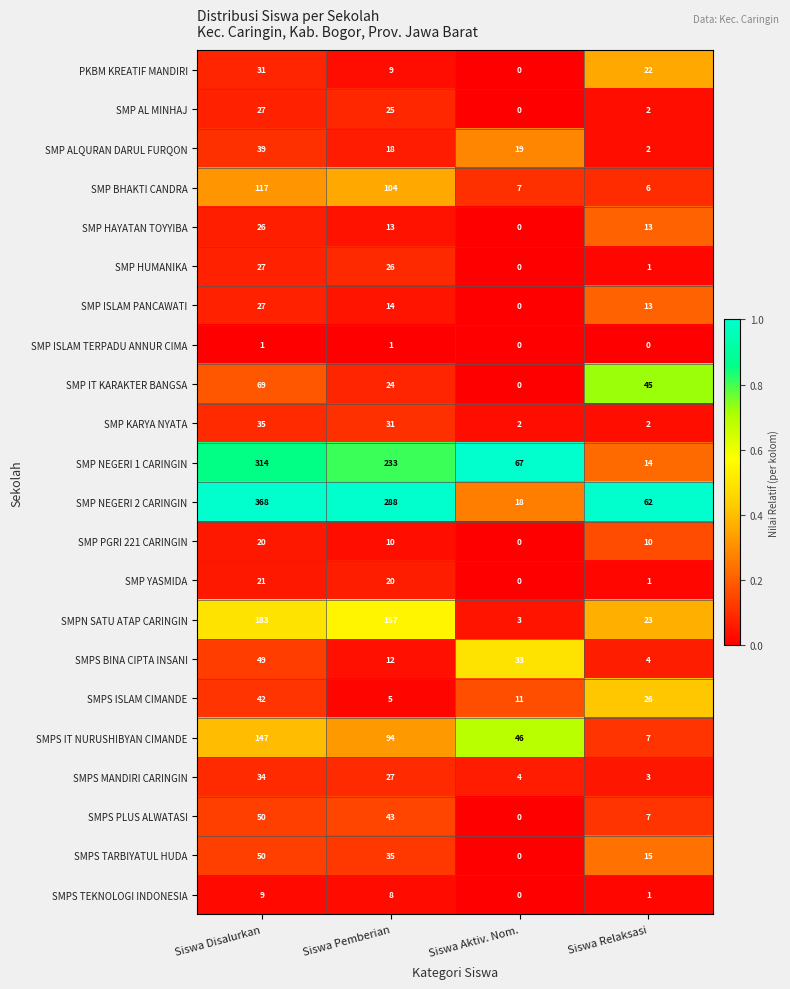

What is the average value of the SMPN SATU ATAP CARINGIN series?

92